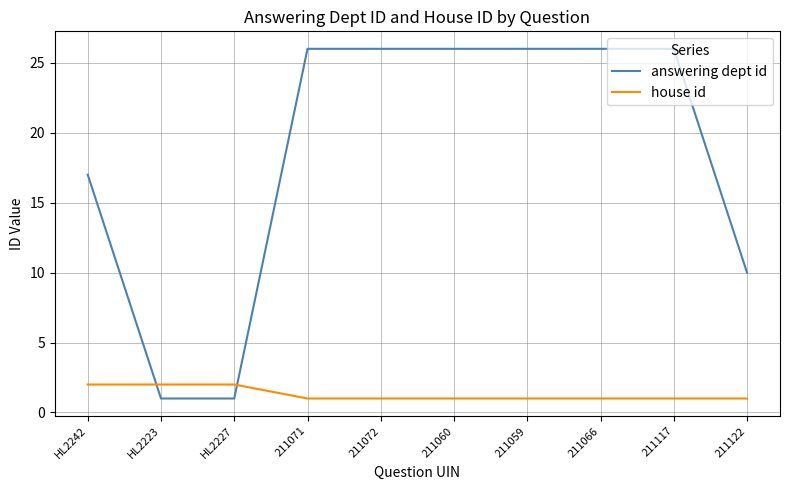

Which series has the largest total across all categories?

answering dept id